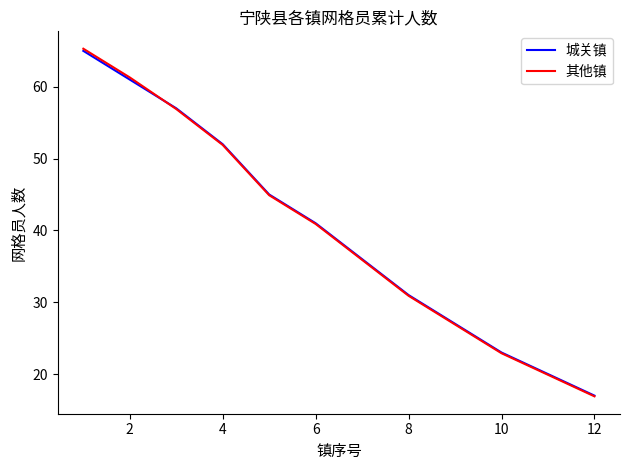

Which series has the widest spread of values?

其他镇